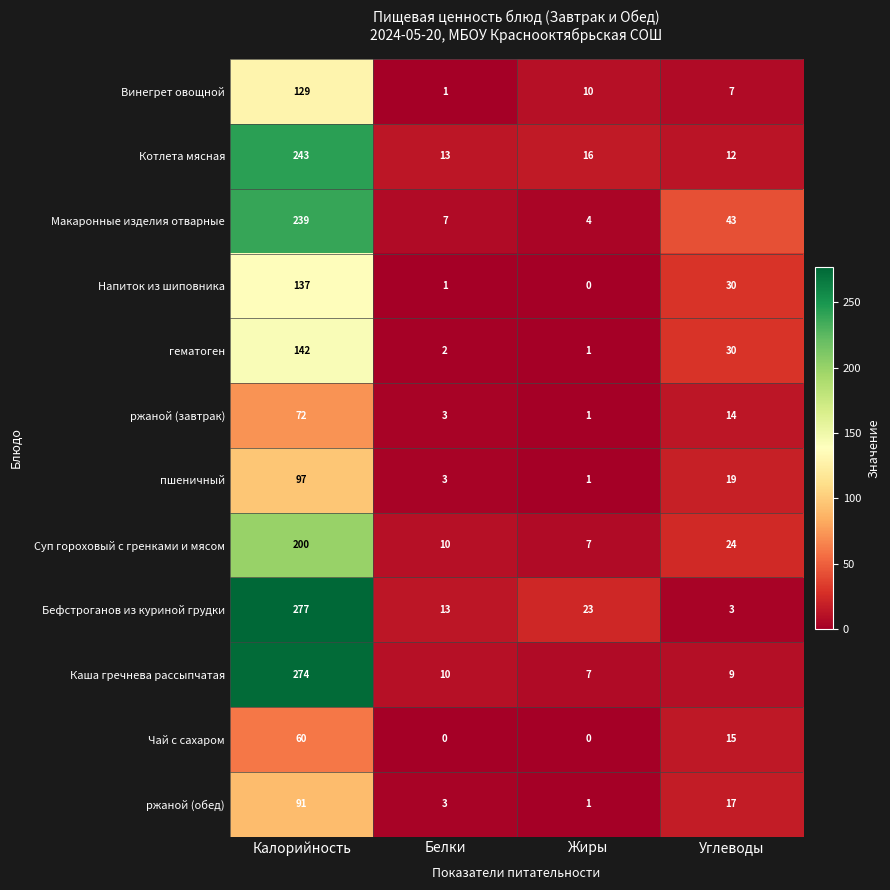

What is the spread (max minus min) of values at Жиры?

23